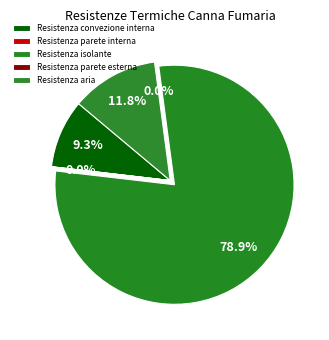

Which slice is the smallest?

Resistenza parete esterna